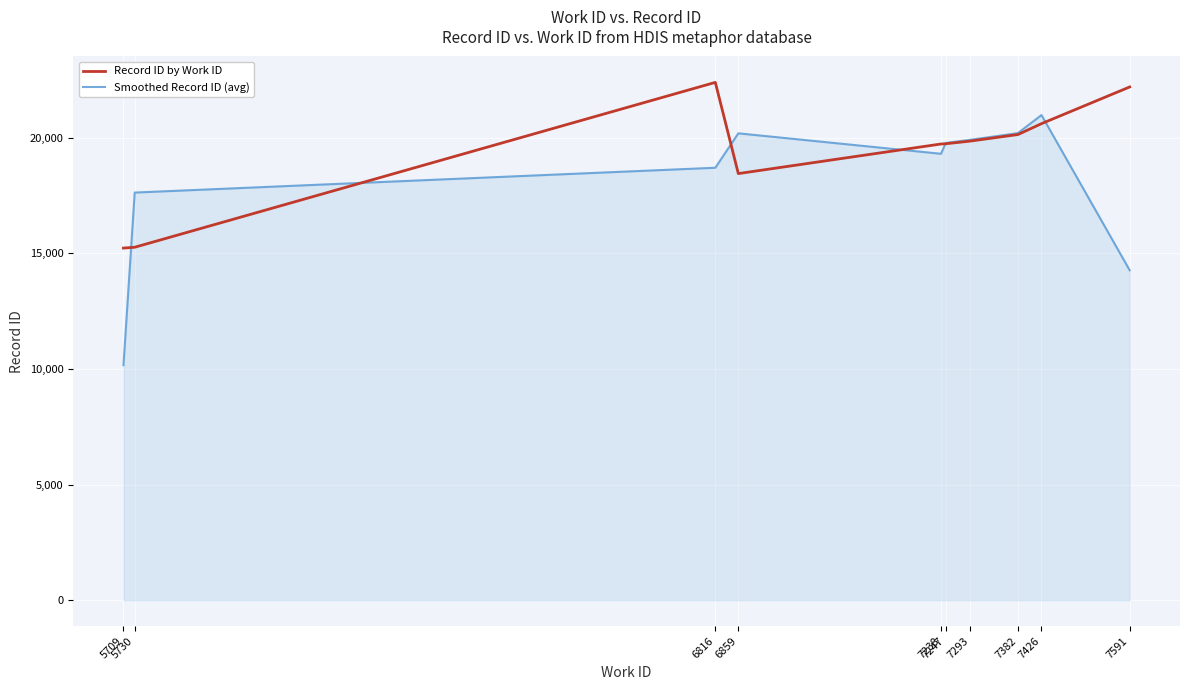

What is the average value of the Record ID by Work ID series?

19367.1